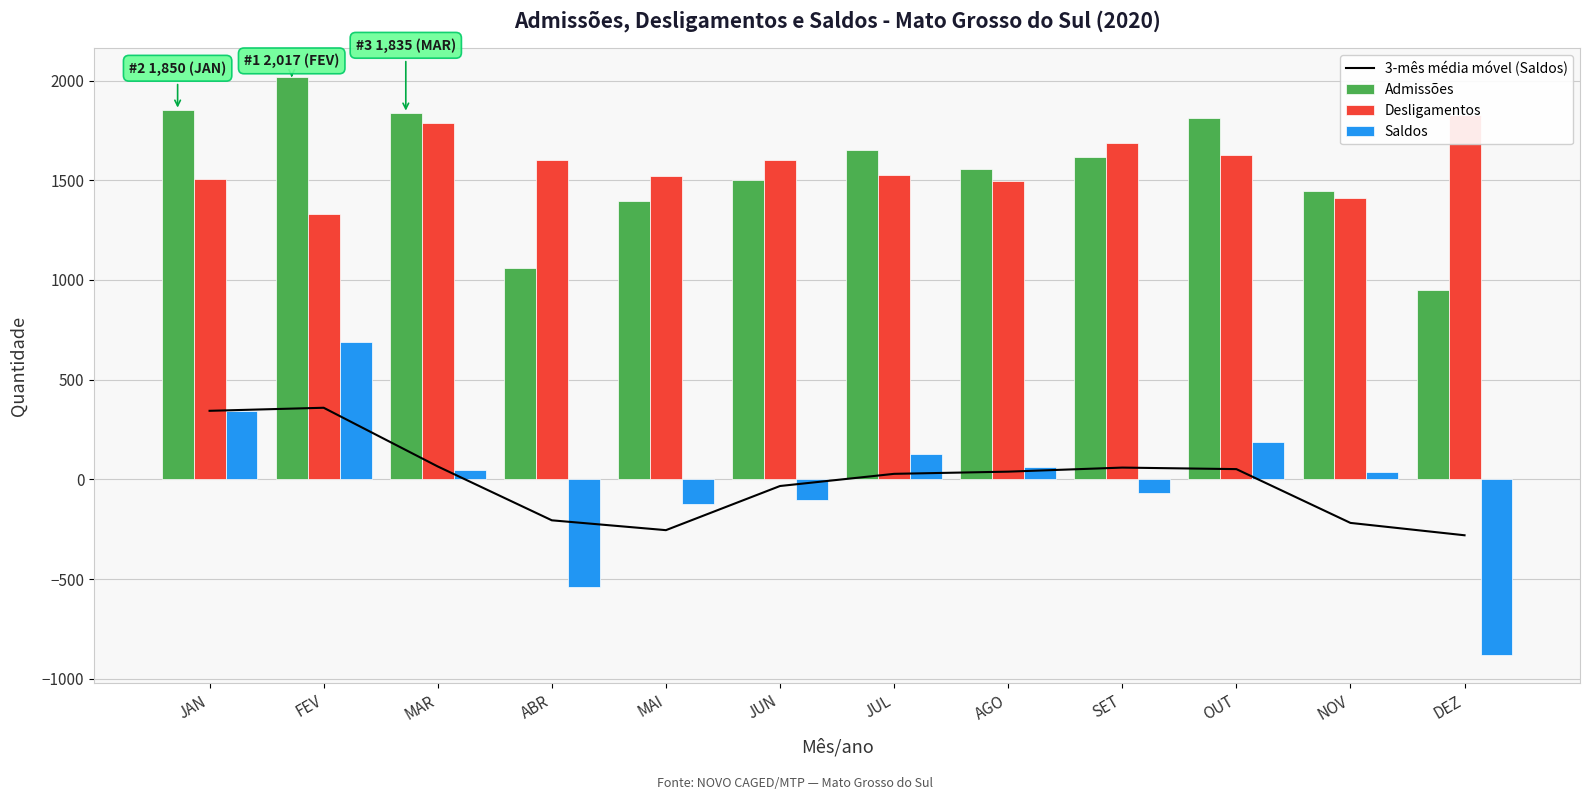

What is the difference between the maximum and second lowest values in the 3-mês média móvel (Saldos) series?

613.7